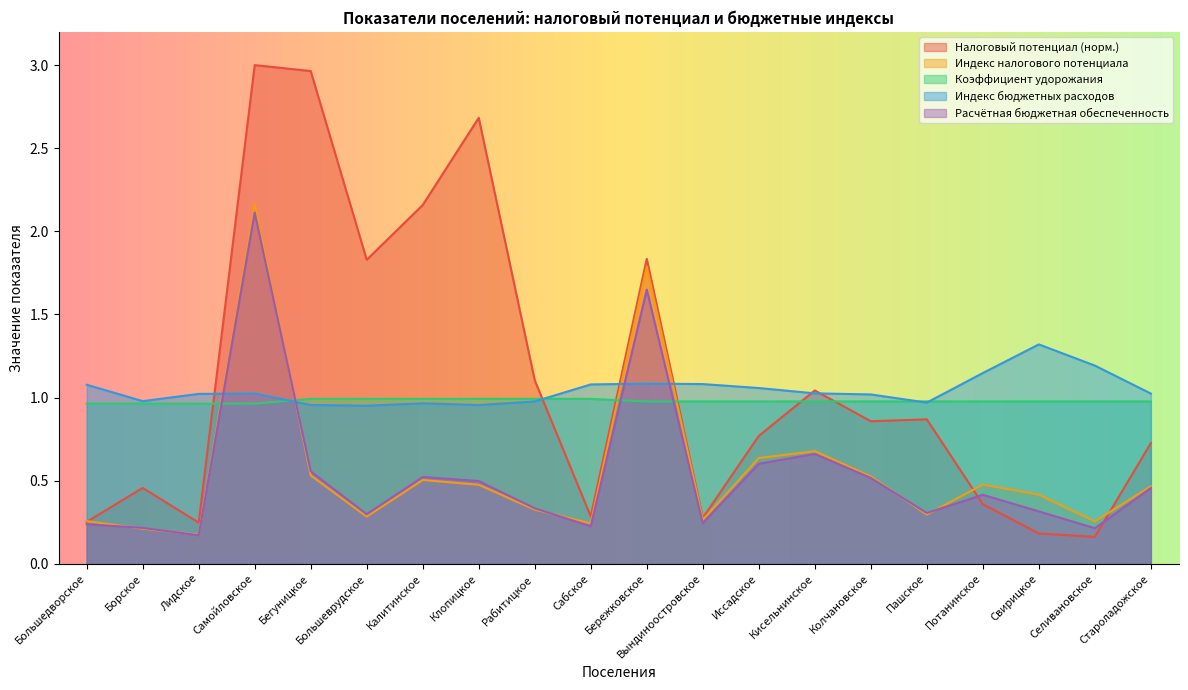

What is the sum of the Индекс бюджетных расходов values at Рабитицкое and Лидское?

2.0